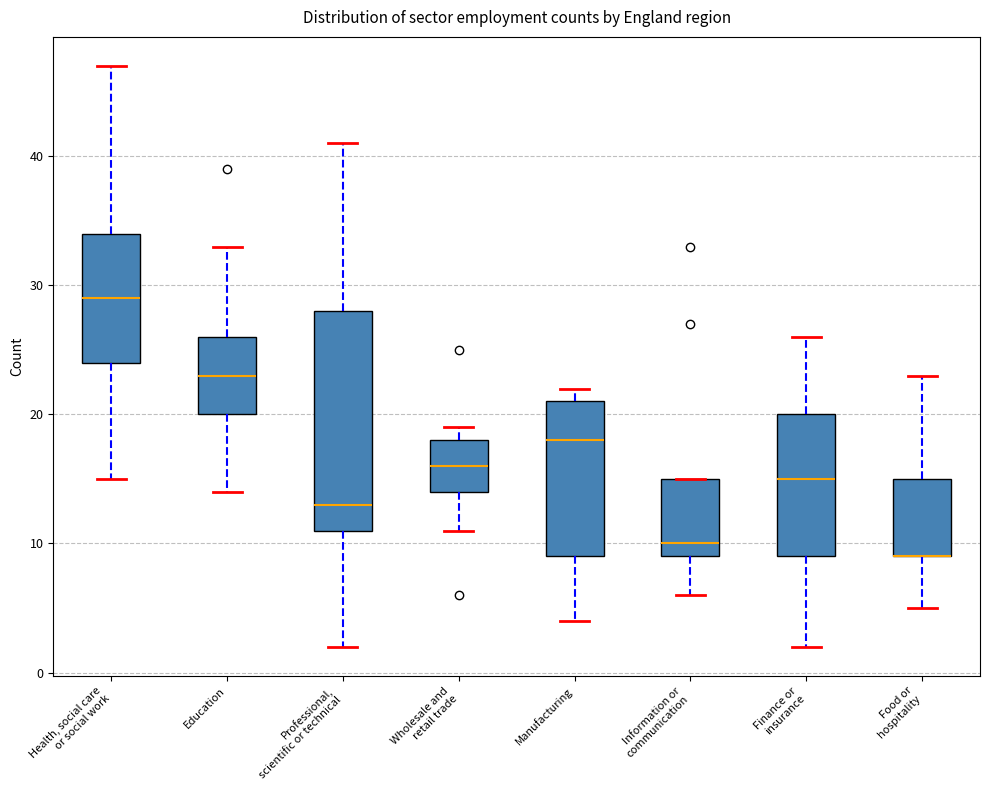

Reading left to right, read every box against the y-axis: the position of its median line, the range the box covers, and the ends of its whiskers. The values are not printed on the chart, so give them approximately, as read against the axis.

Health, social care or social work: median 29, box 24 to 34, whiskers 15 to 47
Education: median 23, box 20 to 26, whiskers 14 to 33
Professional, scientific or technical: median 13, box 11 to 28, whiskers 2 to 41
Wholesale and retail trade: median 16, box 14 to 18, whiskers 11 to 19
Manufacturing: median 18, box 9 to 21, whiskers 4 to 22
Information or communication: median 10, box 9 to 15, whiskers 6 to 15
Finance or insurance: median 15, box 9 to 20, whiskers 2 to 26
Food or hospitality: median 9 (drawn on the box's lower edge), box 9 to 15, whiskers 5 to 23